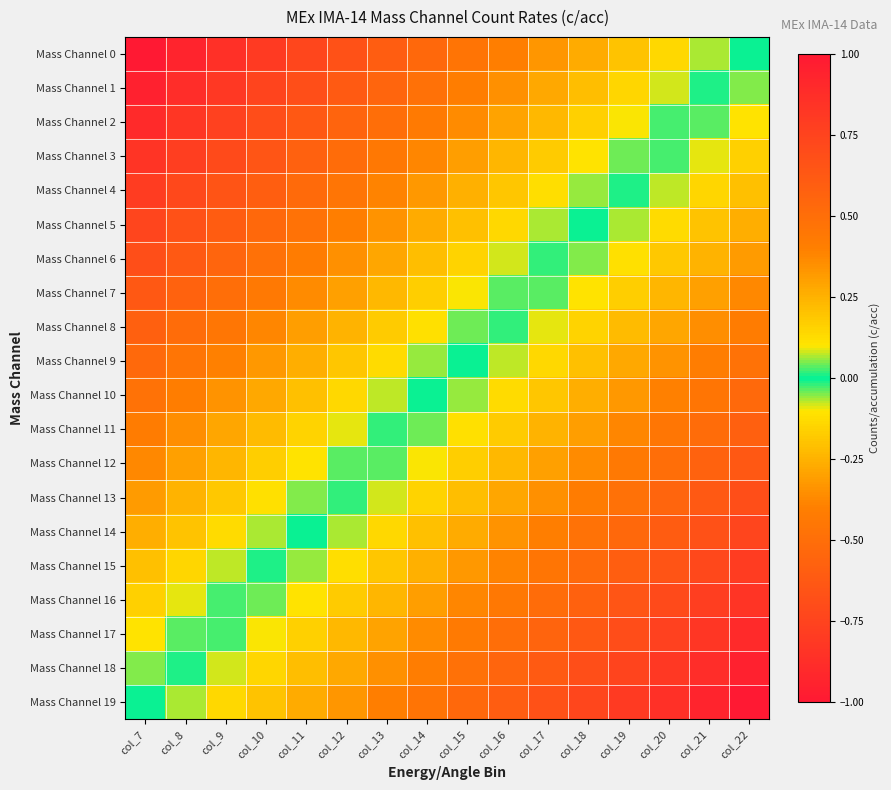

Reading left to right, what are all the values shown in this chart?

Mass Channel 0: col_7=1.0	col_8=0.9	col_9=0.9	col_10=0.8	col_11=0.7	col_12=0.7	col_13=0.6	col_14=0.5	col_15=0.5	col_16=0.4	col_17=0.3	col_18=0.3	col_19=0.2	col_20=0.1	col_21=0.1	col_22=0.0
Mass Channel 1: col_7=0.9	col_8=0.9	col_9=0.8	col_10=0.7	col_11=0.7	col_12=0.6	col_13=0.5	col_14=0.5	col_15=0.4	col_16=0.3	col_17=0.3	col_18=0.2	col_19=0.1	col_20=0.1	col_21=0.0	col_22=-0.1
Mass Channel 2: col_7=0.9	col_8=0.8	col_9=0.8	col_10=0.7	col_11=0.6	col_12=0.6	col_13=0.5	col_14=0.4	col_15=0.4	col_16=0.3	col_17=0.2	col_18=0.2	col_19=0.1	col_20=0.0	col_21=-0.0	col_22=-0.1
Mass Channel 3: col_7=0.8	col_8=0.8	col_9=0.7	col_10=0.6	col_11=0.6	col_12=0.5	col_13=0.4	col_14=0.4	col_15=0.3	col_16=0.2	col_17=0.2	col_18=0.1	col_19=0.0	col_20=-0.0	col_21=-0.1	col_22=-0.2
Mass Channel 4: col_7=0.8	col_8=0.7	col_9=0.7	col_10=0.6	col_11=0.5	col_12=0.5	col_13=0.4	col_14=0.3	col_15=0.3	col_16=0.2	col_17=0.1	col_18=0.1	col_19=-0.0	col_20=-0.1	col_21=-0.1	col_22=-0.2
Mass Channel 5: col_7=0.7	col_8=0.7	col_9=0.6	col_10=0.5	col_11=0.5	col_12=0.4	col_13=0.3	col_14=0.3	col_15=0.2	col_16=0.1	col_17=0.1	col_18=0.0	col_19=-0.1	col_20=-0.1	col_21=-0.2	col_22=-0.3
Mass Channel 6: col_7=0.7	col_8=0.6	col_9=0.6	col_10=0.5	col_11=0.4	col_12=0.4	col_13=0.3	col_14=0.2	col_15=0.2	col_16=0.1	col_17=0.0	col_18=-0.0	col_19=-0.1	col_20=-0.2	col_21=-0.2	col_22=-0.3
Mass Channel 7: col_7=0.6	col_8=0.6	col_9=0.5	col_10=0.4	col_11=0.4	col_12=0.3	col_13=0.2	col_14=0.2	col_15=0.1	col_16=0.0	col_17=-0.0	col_18=-0.1	col_19=-0.2	col_20=-0.2	col_21=-0.3	col_22=-0.4
Mass Channel 8: col_7=0.6	col_8=0.5	col_9=0.4	col_10=0.4	col_11=0.3	col_12=0.2	col_13=0.2	col_14=0.1	col_15=0.0	col_16=-0.0	col_17=-0.1	col_18=-0.2	col_19=-0.2	col_20=-0.3	col_21=-0.4	col_22=-0.4
Mass Channel 9: col_7=0.5	col_8=0.5	col_9=0.4	col_10=0.3	col_11=0.3	col_12=0.2	col_13=0.1	col_14=0.1	col_15=-0.0	col_16=-0.1	col_17=-0.1	col_18=-0.2	col_19=-0.3	col_20=-0.3	col_21=-0.4	col_22=-0.5
Mass Channel 10: col_7=0.5	col_8=0.4	col_9=0.3	col_10=0.3	col_11=0.2	col_12=0.1	col_13=0.1	col_14=0.0	col_15=-0.1	col_16=-0.1	col_17=-0.2	col_18=-0.3	col_19=-0.3	col_20=-0.4	col_21=-0.5	col_22=-0.5
Mass Channel 11: col_7=0.4	col_8=0.4	col_9=0.3	col_10=0.2	col_11=0.2	col_12=0.1	col_13=0.0	col_14=-0.0	col_15=-0.1	col_16=-0.2	col_17=-0.2	col_18=-0.3	col_19=-0.4	col_20=-0.4	col_21=-0.5	col_22=-0.6
Mass Channel 12: col_7=0.4	col_8=0.3	col_9=0.2	col_10=0.2	col_11=0.1	col_12=0.0	col_13=-0.0	col_14=-0.1	col_15=-0.2	col_16=-0.2	col_17=-0.3	col_18=-0.4	col_19=-0.4	col_20=-0.5	col_21=-0.6	col_22=-0.6
Mass Channel 13: col_7=0.3	col_8=0.2	col_9=0.2	col_10=0.1	col_11=0.0	col_12=-0.0	col_13=-0.1	col_14=-0.2	col_15=-0.2	col_16=-0.3	col_17=-0.4	col_18=-0.4	col_19=-0.5	col_20=-0.6	col_21=-0.6	col_22=-0.7
Mass Channel 14: col_7=0.3	col_8=0.2	col_9=0.1	col_10=0.1	col_11=-0.0	col_12=-0.1	col_13=-0.1	col_14=-0.2	col_15=-0.3	col_16=-0.3	col_17=-0.4	col_18=-0.5	col_19=-0.5	col_20=-0.6	col_21=-0.7	col_22=-0.7
Mass Channel 15: col_7=0.2	col_8=0.1	col_9=0.1	col_10=0.0	col_11=-0.1	col_12=-0.1	col_13=-0.2	col_14=-0.3	col_15=-0.3	col_16=-0.4	col_17=-0.5	col_18=-0.5	col_19=-0.6	col_20=-0.7	col_21=-0.7	col_22=-0.8
Mass Channel 16: col_7=0.2	col_8=0.1	col_9=0.0	col_10=-0.0	col_11=-0.1	col_12=-0.2	col_13=-0.2	col_14=-0.3	col_15=-0.4	col_16=-0.4	col_17=-0.5	col_18=-0.6	col_19=-0.6	col_20=-0.7	col_21=-0.8	col_22=-0.8
Mass Channel 17: col_7=0.1	col_8=0.0	col_9=-0.0	col_10=-0.1	col_11=-0.2	col_12=-0.2	col_13=-0.3	col_14=-0.4	col_15=-0.4	col_16=-0.5	col_17=-0.6	col_18=-0.6	col_19=-0.7	col_20=-0.8	col_21=-0.8	col_22=-0.9
Mass Channel 18: col_7=0.1	col_8=-0.0	col_9=-0.1	col_10=-0.1	col_11=-0.2	col_12=-0.3	col_13=-0.3	col_14=-0.4	col_15=-0.5	col_16=-0.5	col_17=-0.6	col_18=-0.7	col_19=-0.7	col_20=-0.8	col_21=-0.9	col_22=-0.9
Mass Channel 19: col_7=0.0	col_8=-0.1	col_9=-0.1	col_10=-0.2	col_11=-0.3	col_12=-0.3	col_13=-0.4	col_14=-0.5	col_15=-0.5	col_16=-0.6	col_17=-0.7	col_18=-0.7	col_19=-0.8	col_20=-0.9	col_21=-0.9	col_22=-1.0